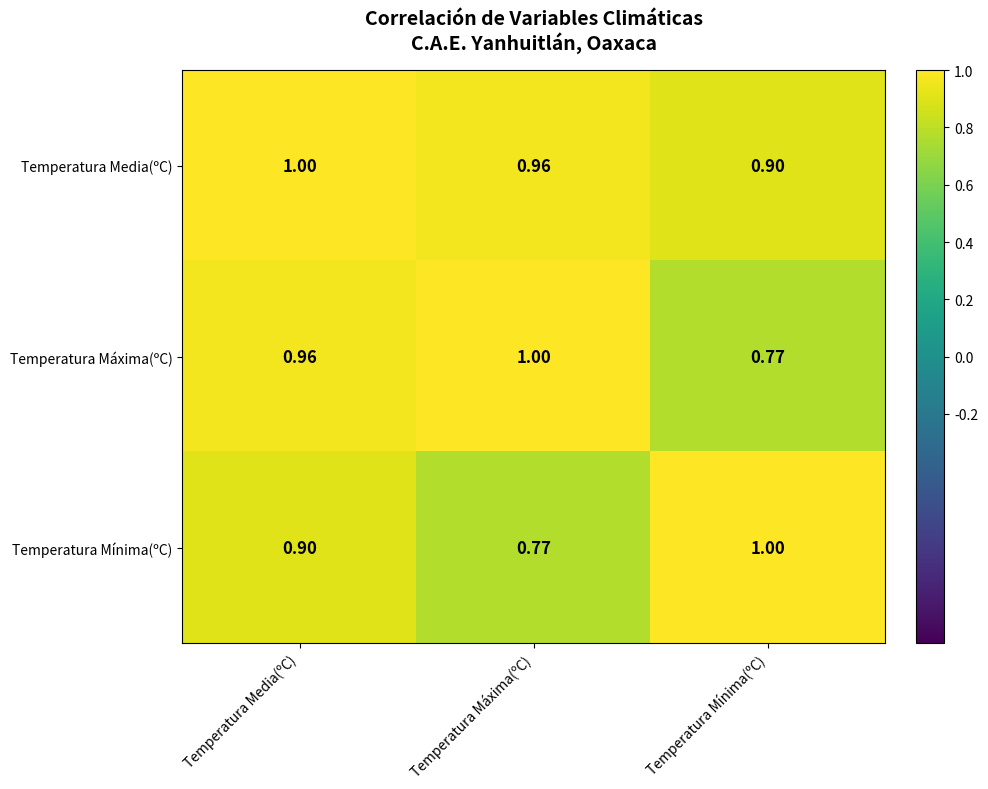

What is the difference between the highest and lowest values at Temperatura Media(ºC)?

0.1